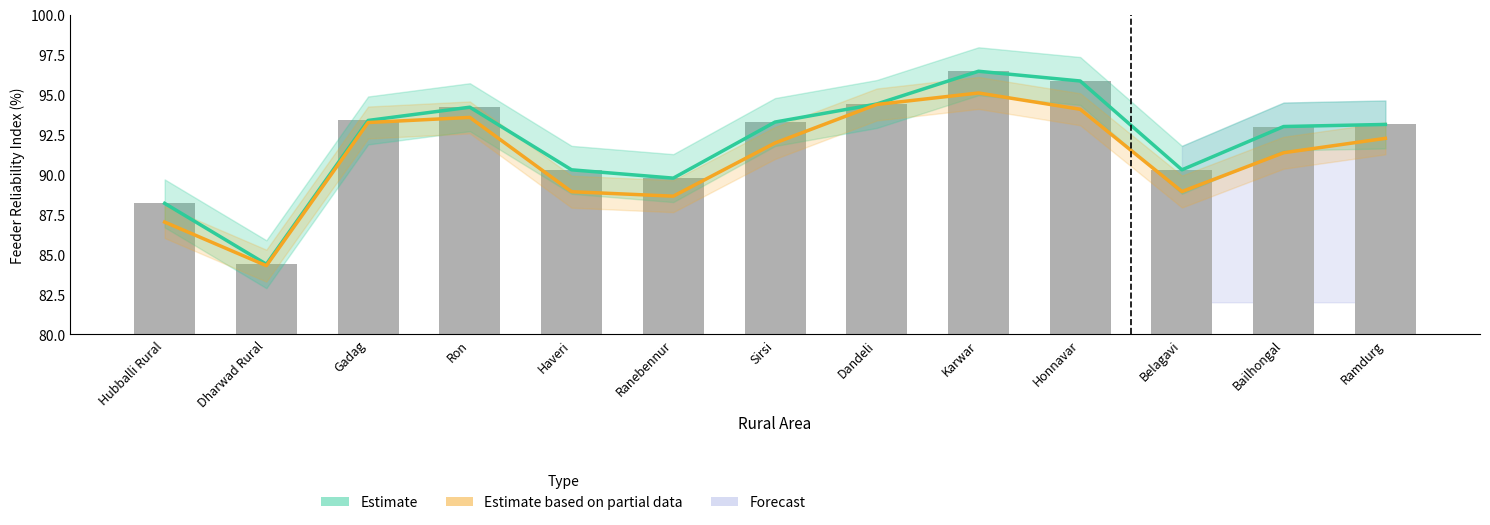

How many values in the Feeder Reliability Index (Monthly) series are below 93?

5